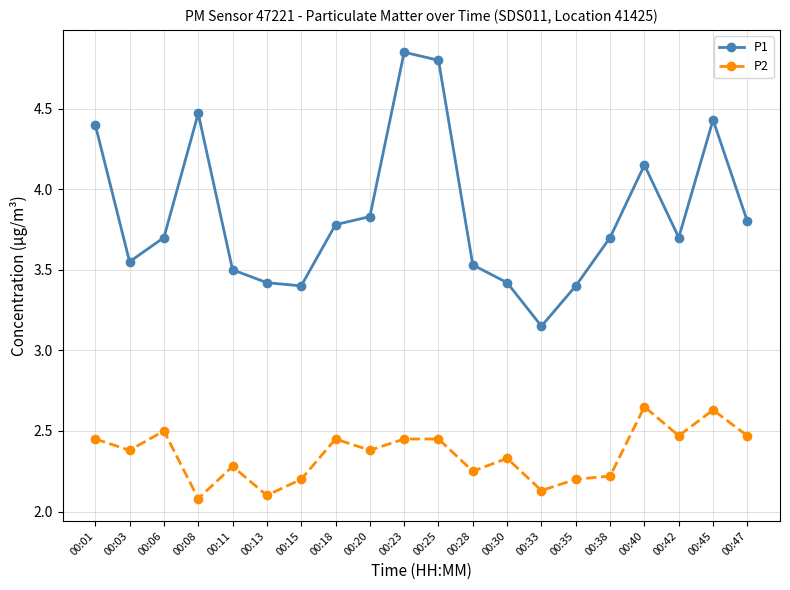

List the series in order of their overall mean, lowest first.

P2, P1